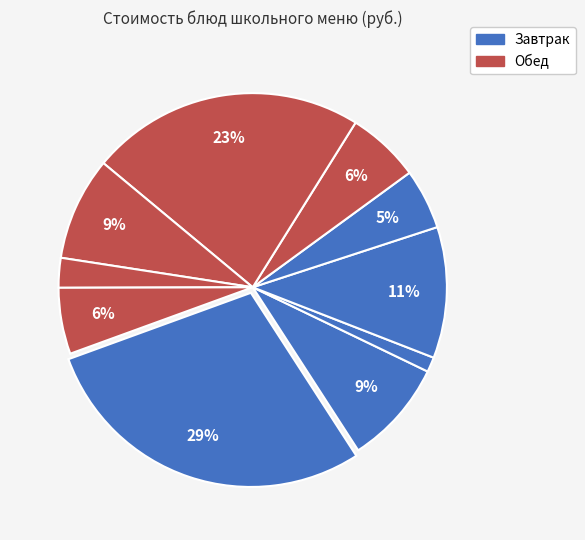

How many slices are in this pie chart?

10